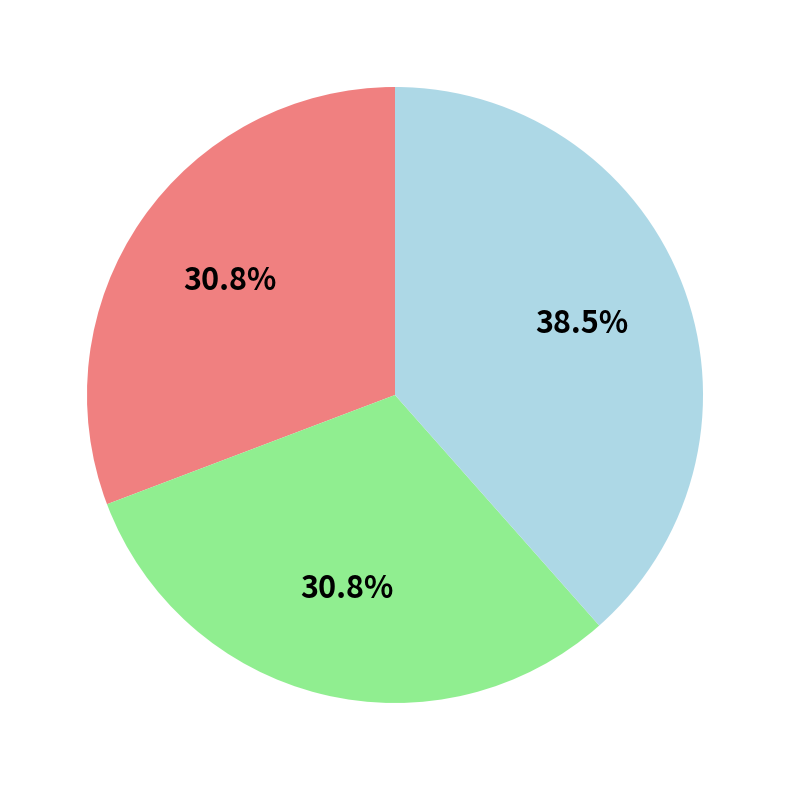

Is there any slice that represents more than half of the pie?

No